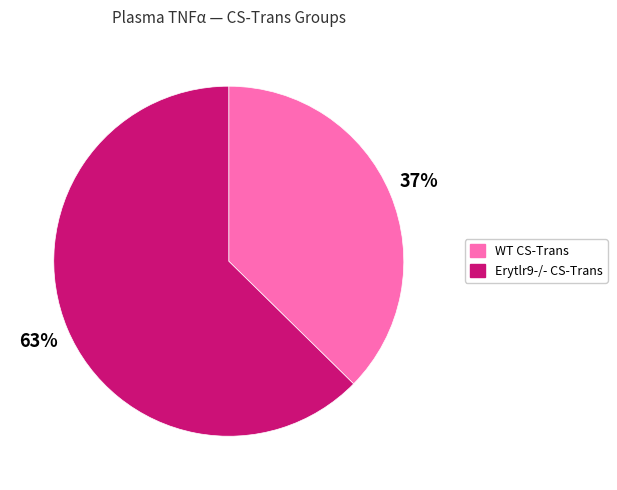

True or false: WT CS-Trans accounts for 31% of the total.

False